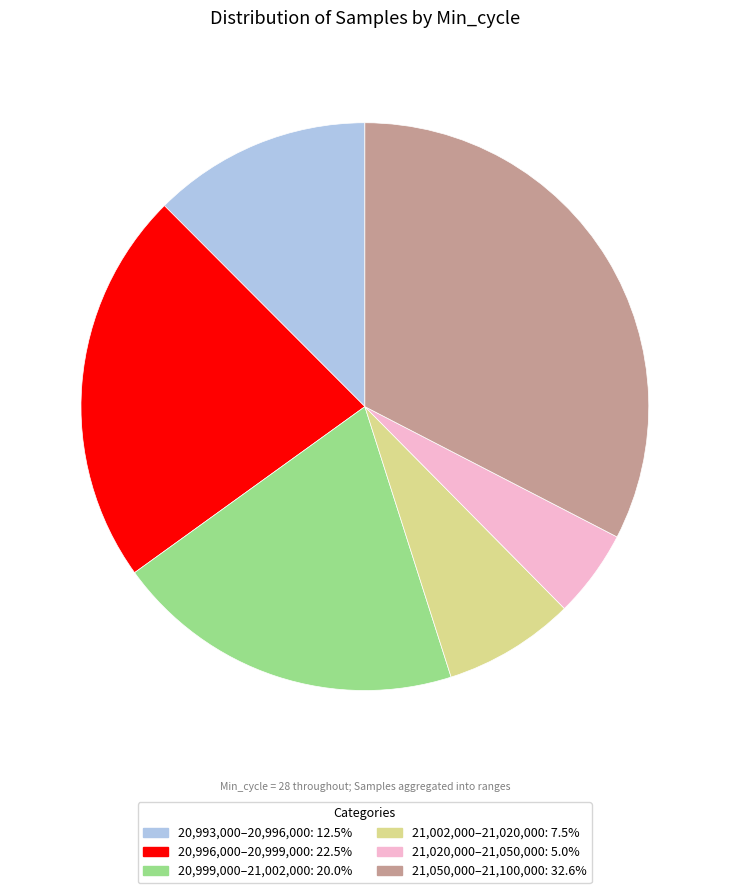

Is there a majority slice in this chart?

No